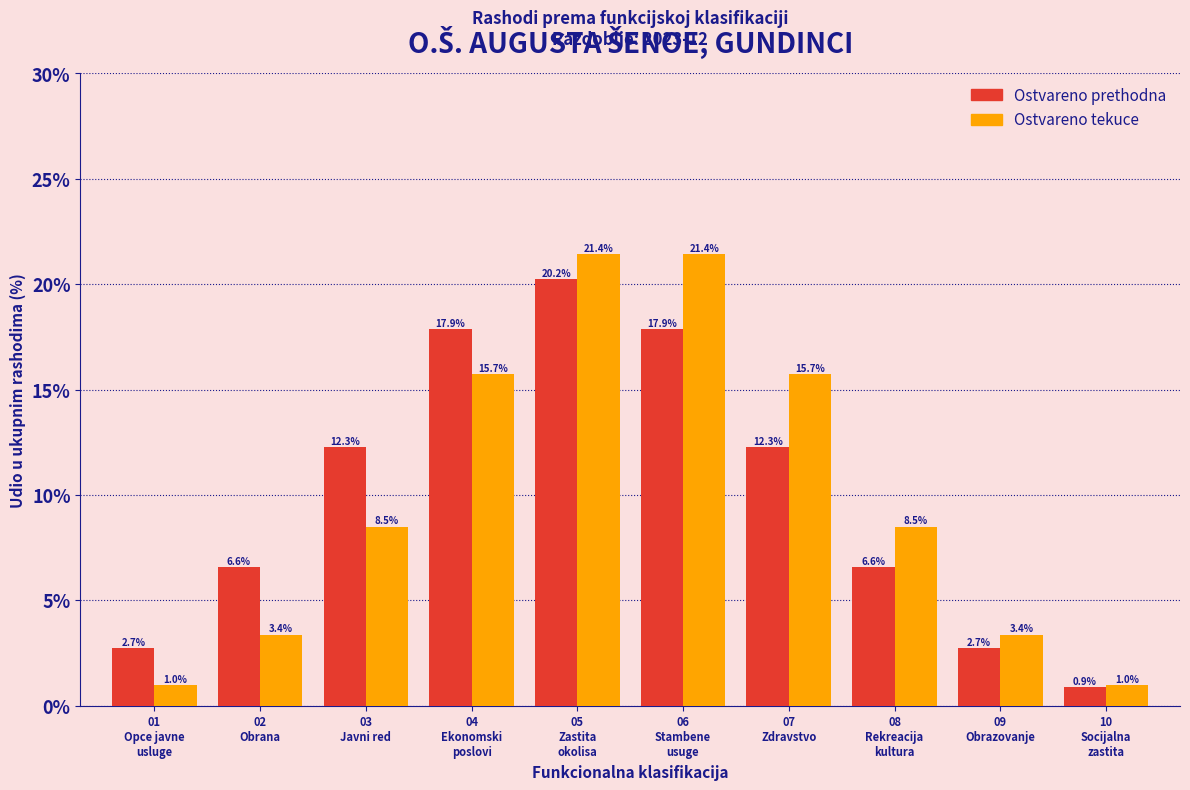

Reading left to right, list all the values displayed in this chart.

Ostvareno prethodna: 2.7	6.6	12.3	17.9	20.2	17.9	12.3	6.6	2.7	0.9
Ostvareno tekuce: 1.0	3.4	8.5	15.7	21.4	21.4	15.7	8.5	3.4	1.0